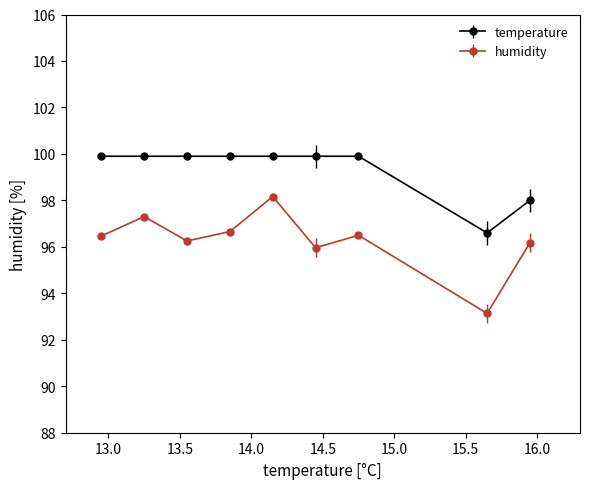

What are all the series names shown in the legend?

temperature, humidity